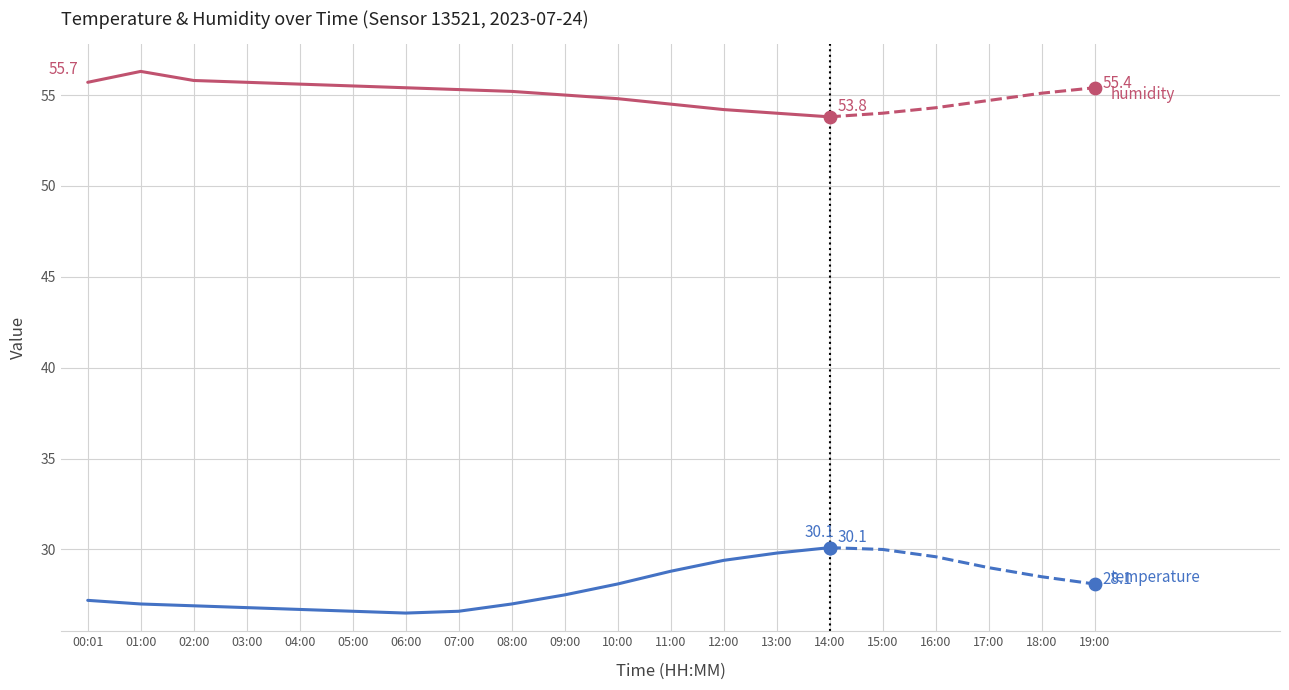

What are all the series names shown in the legend?

temperature, humidity